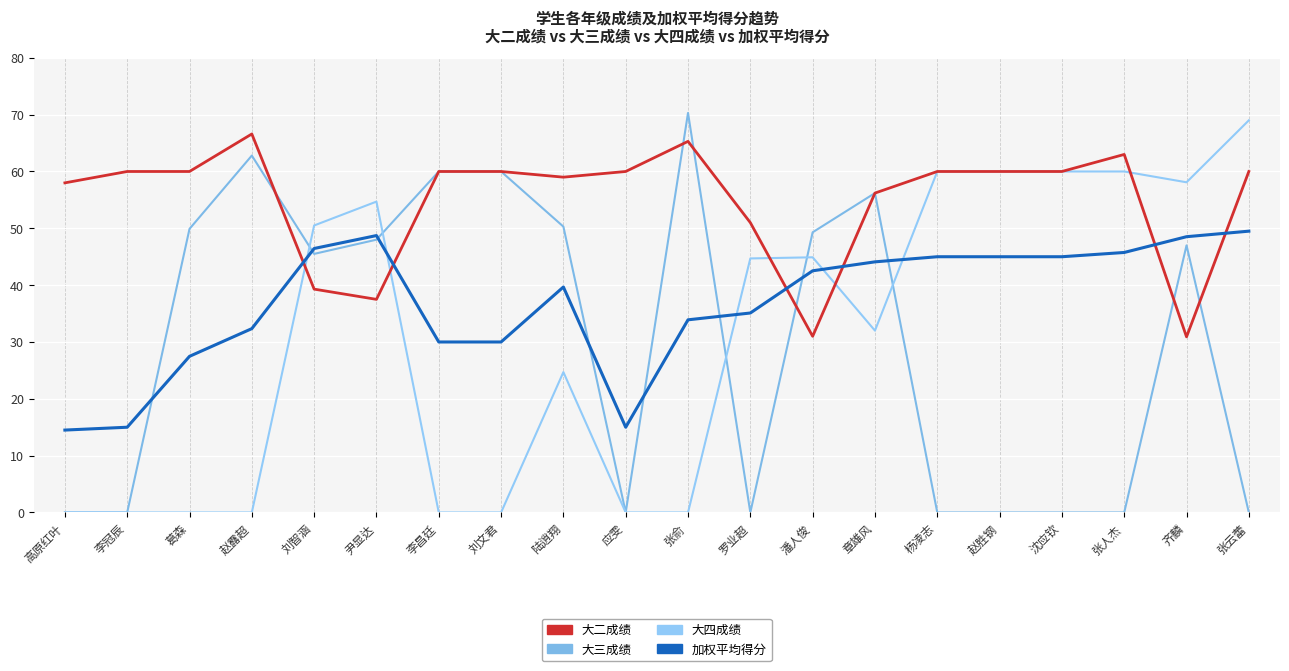

Which has a higher value, 刘智涵 or 张俞?

张俞